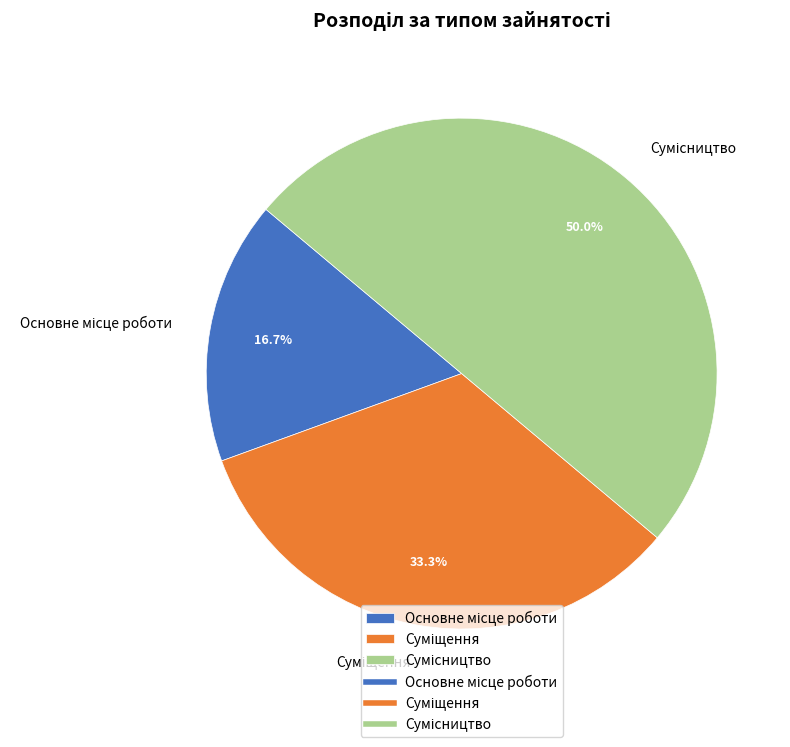

What is the ratio of the value at Сумісництво to the value at Основне місце роботи?

3.0